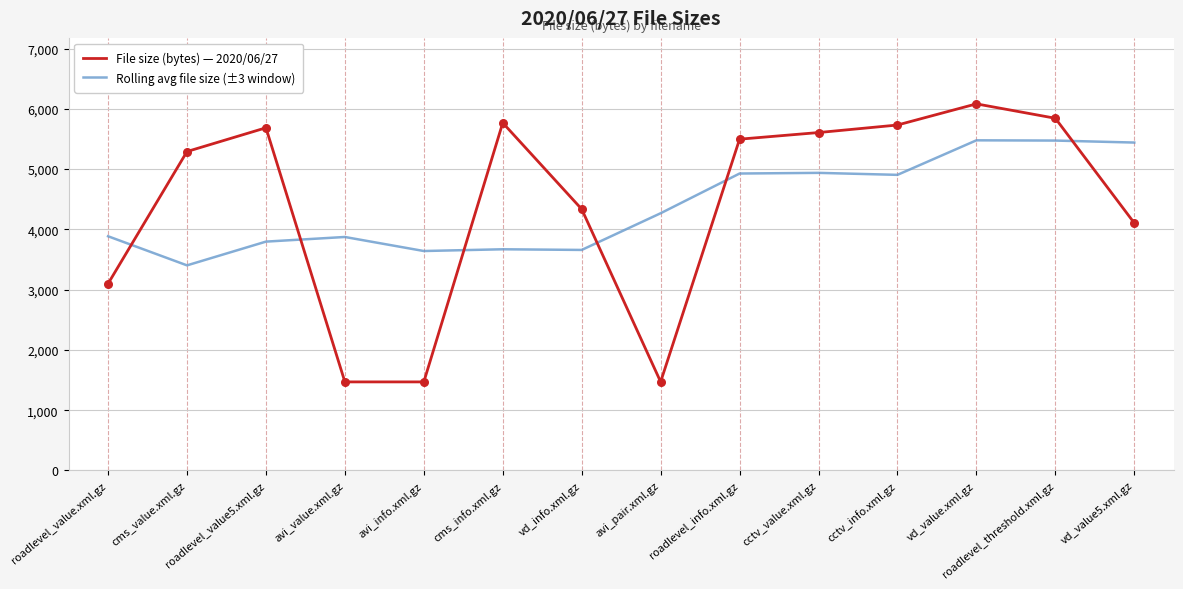

At which category is the sum across all series the highest?

vd_value.xml.gz